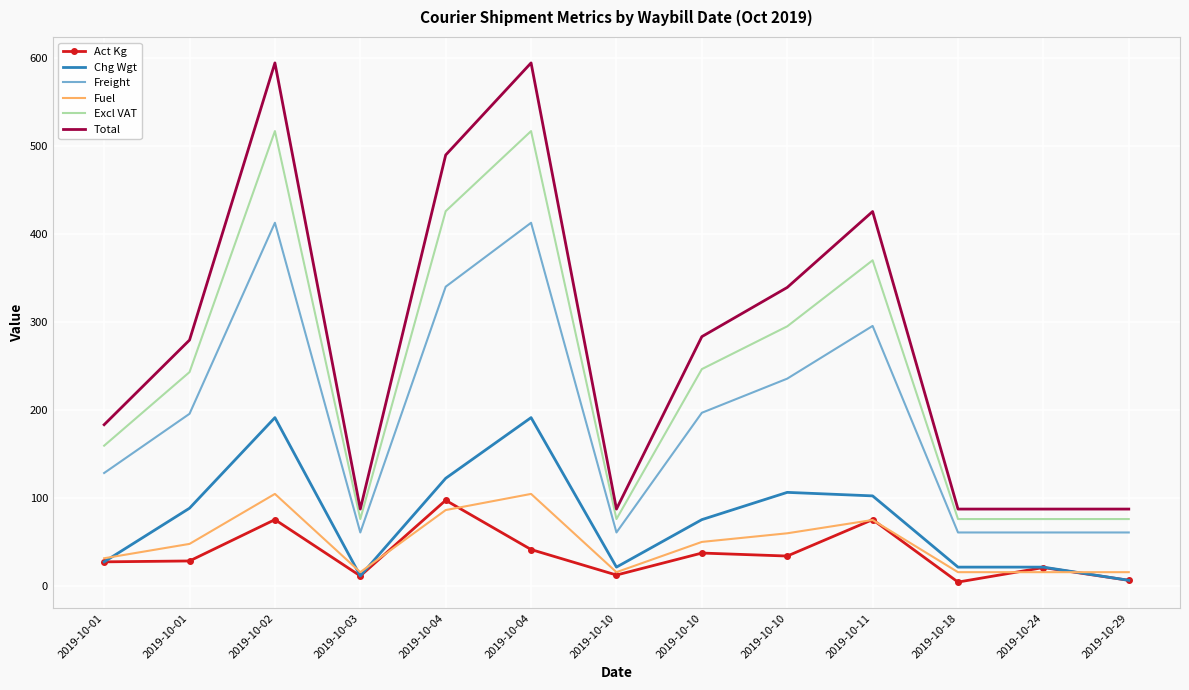

The Chg Wgt series shows 6.0 at 2019-10-29. True or false?

True